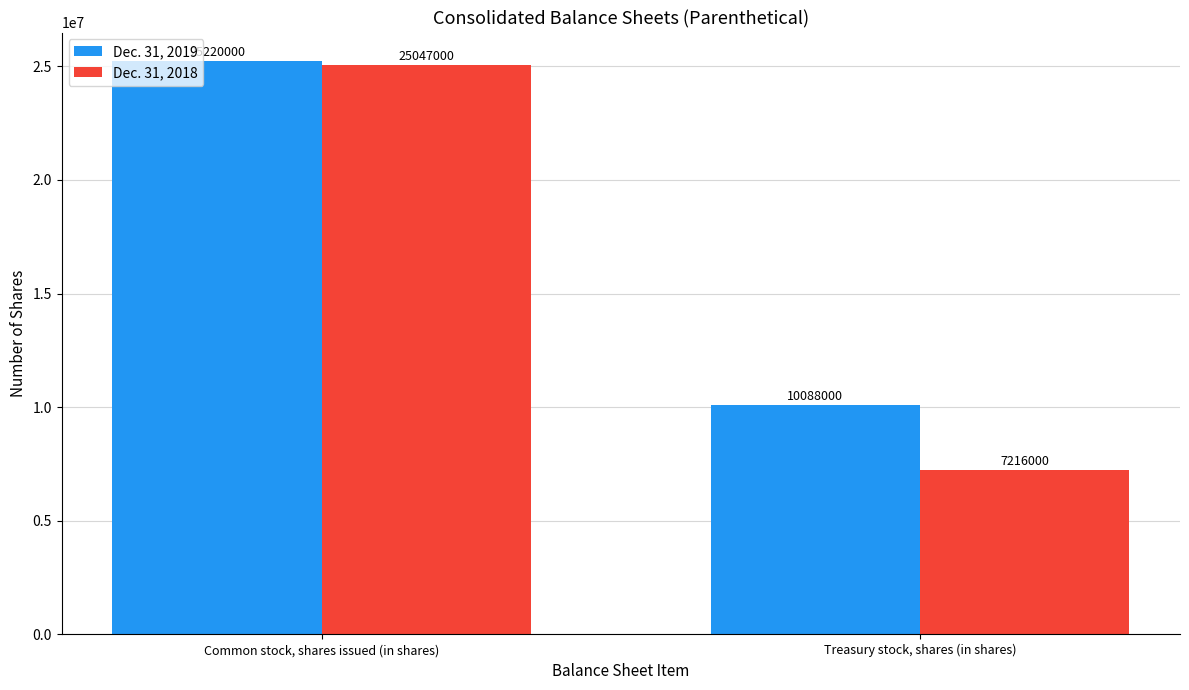

What is the average value of the Dec. 31, 2019 series?

17654000